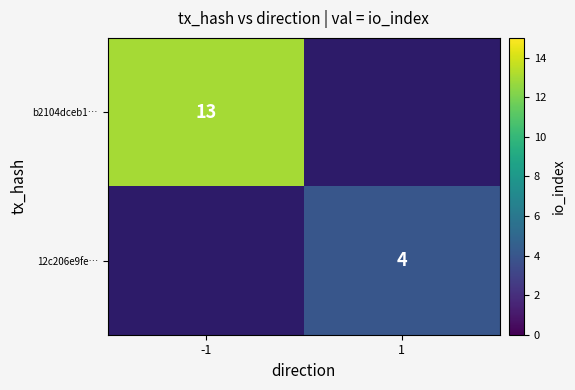

Is it true that b2104dceb1… equals 13 at -1?

True